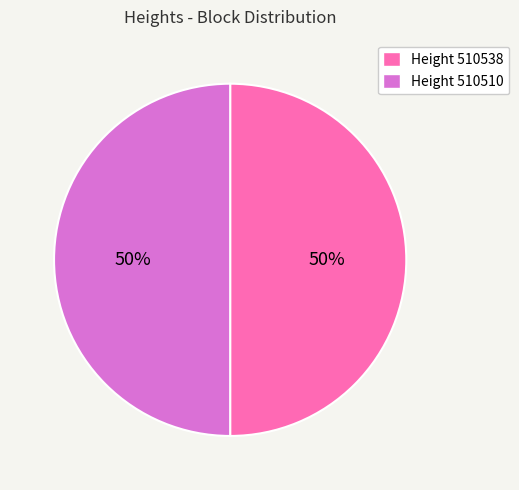

Do Height 510538 and Height 510510 together represent more than half of the pie?

Yes